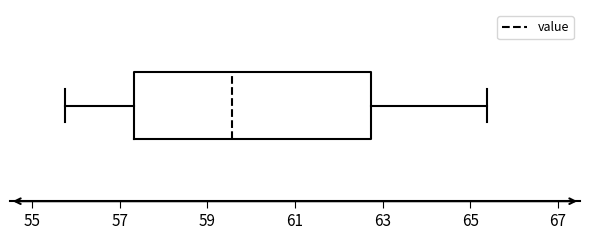

Read this box plot against the x-axis: the position of the median line, the range covered by the box, and the ends of both whiskers. The values are not printed on the chart, so give them approximately, as read against the axis.

median 59.6, box 57.4 to 62.8, whiskers 55.8 to 65.4